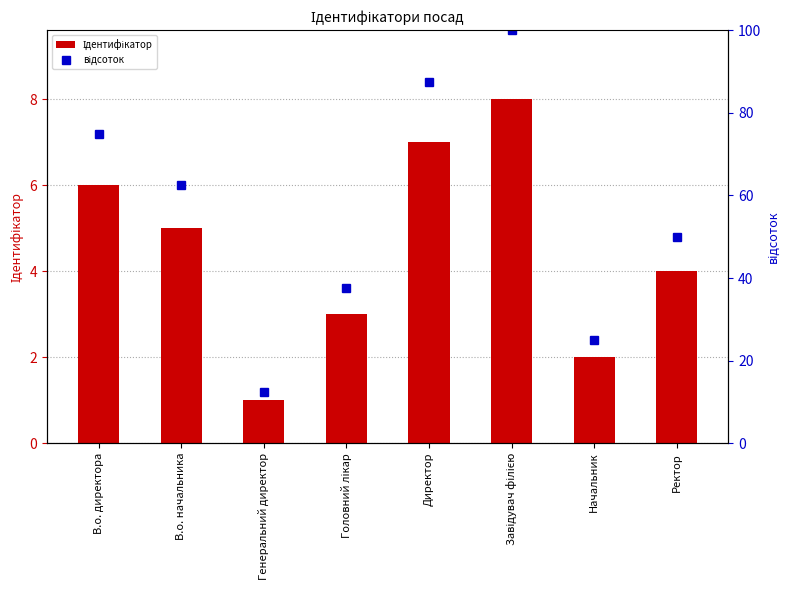

At which label does відсоток first exceed 62?

В.о. директора